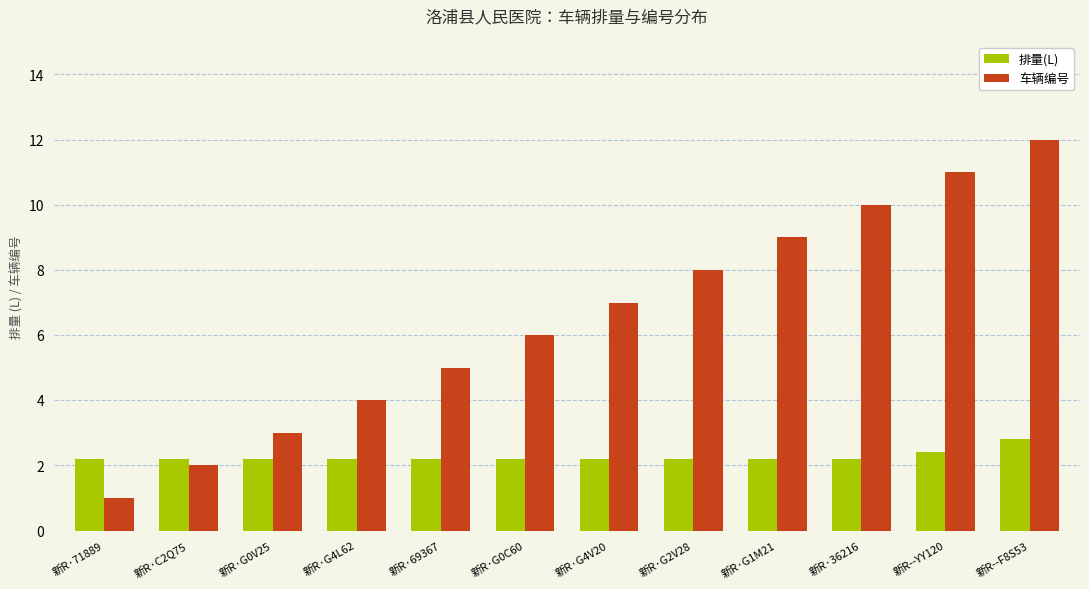

Between 新R·G0V25 and 新R·G2V28, which series saw the biggest shift?

车辆编号